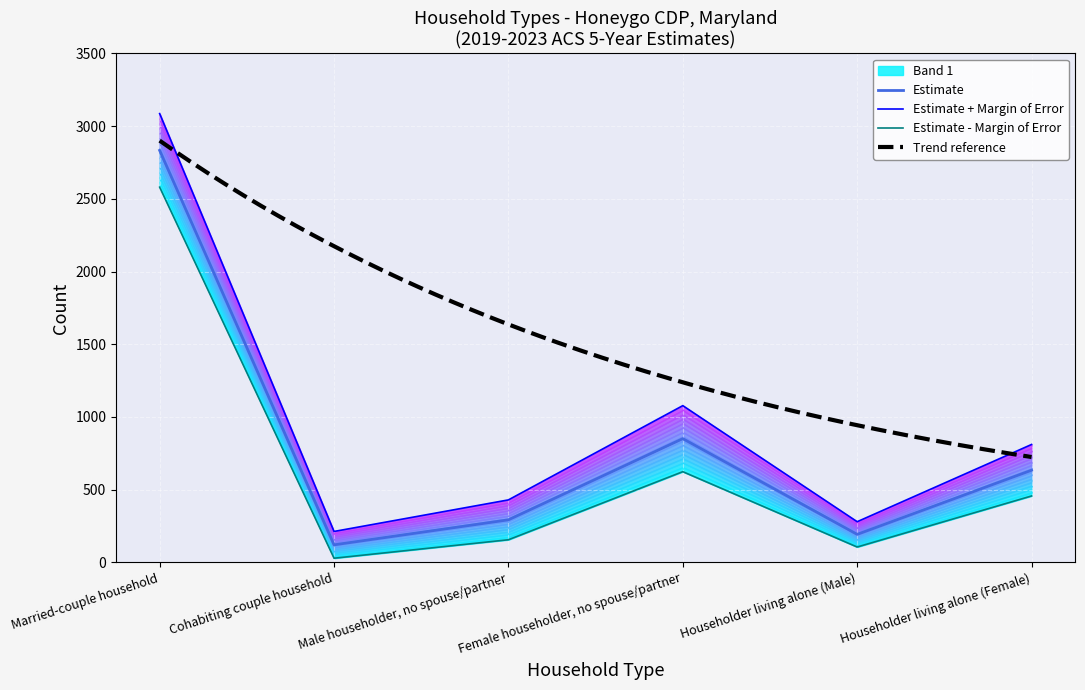

Where is the data nearest to the value 1477?

Female householder, no spouse/partner